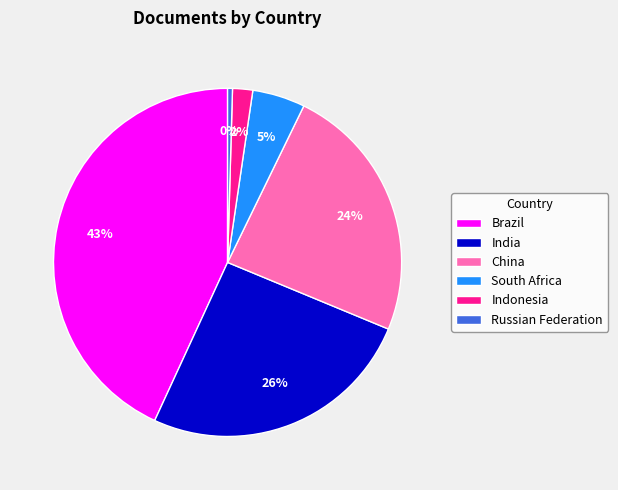

Which has a higher value, Brazil or South Africa?

Brazil